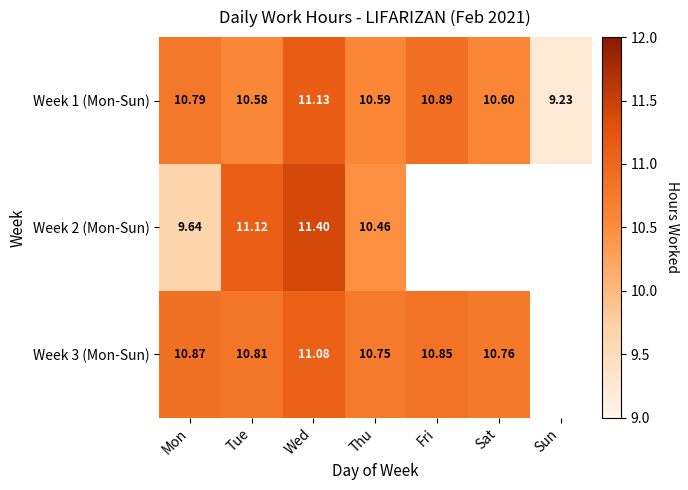

How many data points does each series have?

7